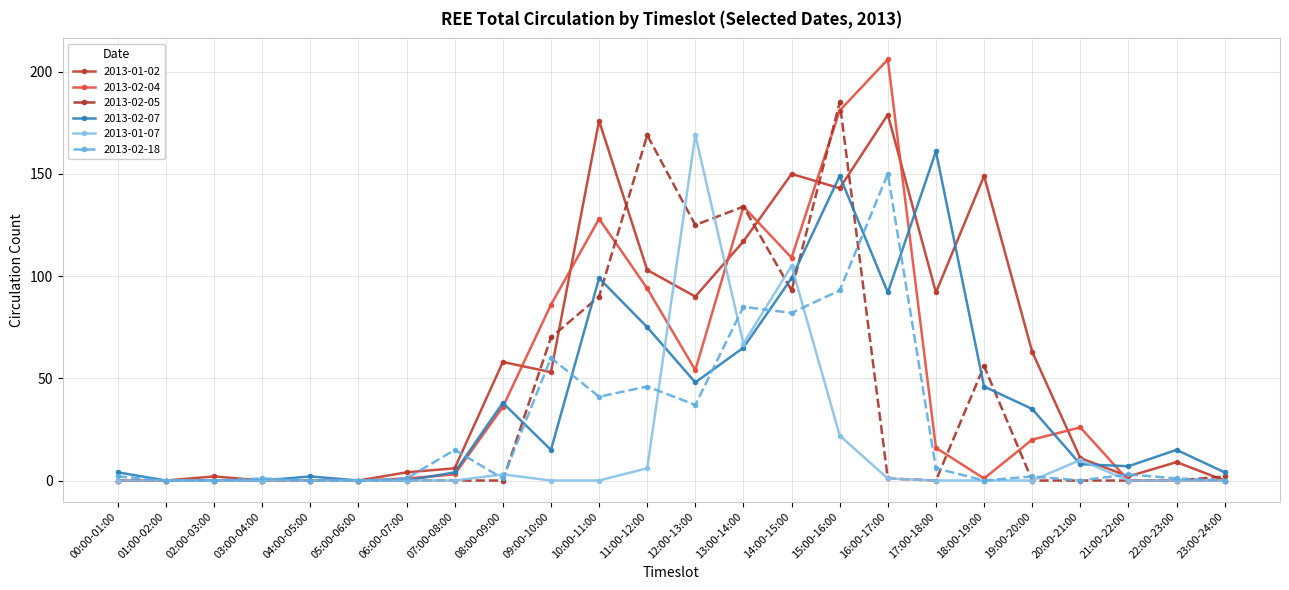

The value of 2013-02-04 at 02:00-03:00 is 0. True or false?

True